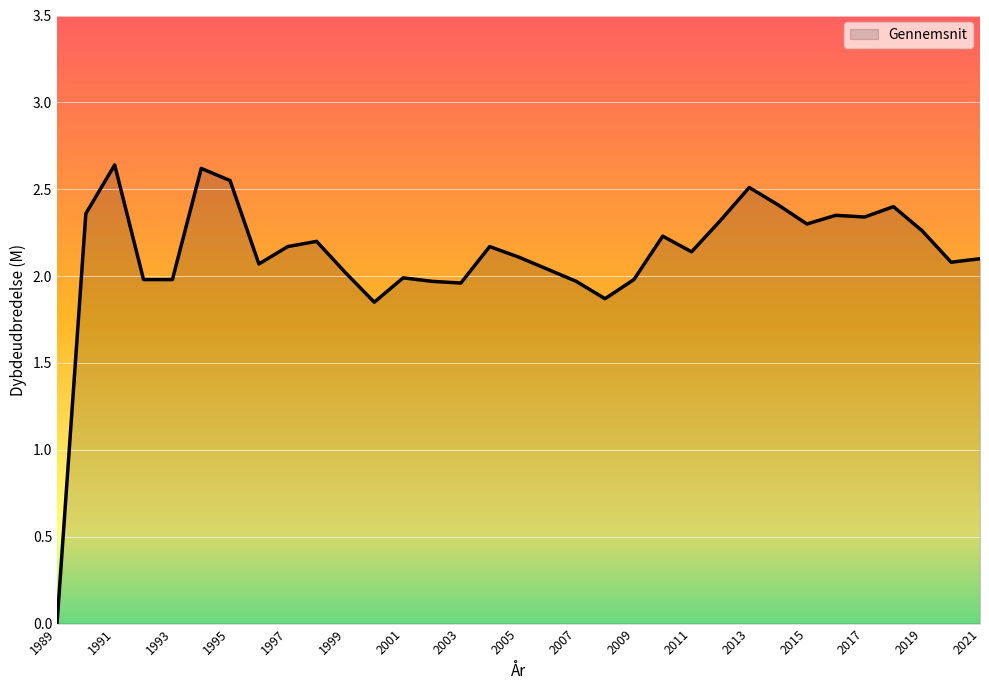

Does the chart have visible grid lines?

Yes